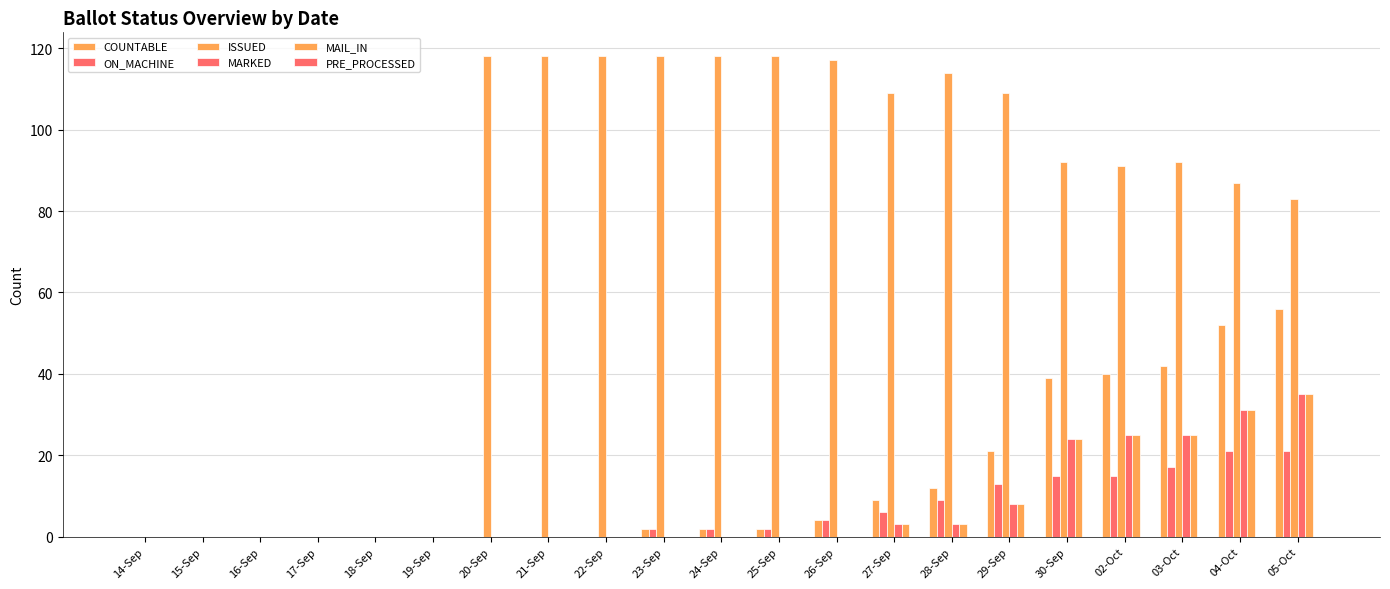

Are the bars grouped side by side (vs. stacked)?

Yes